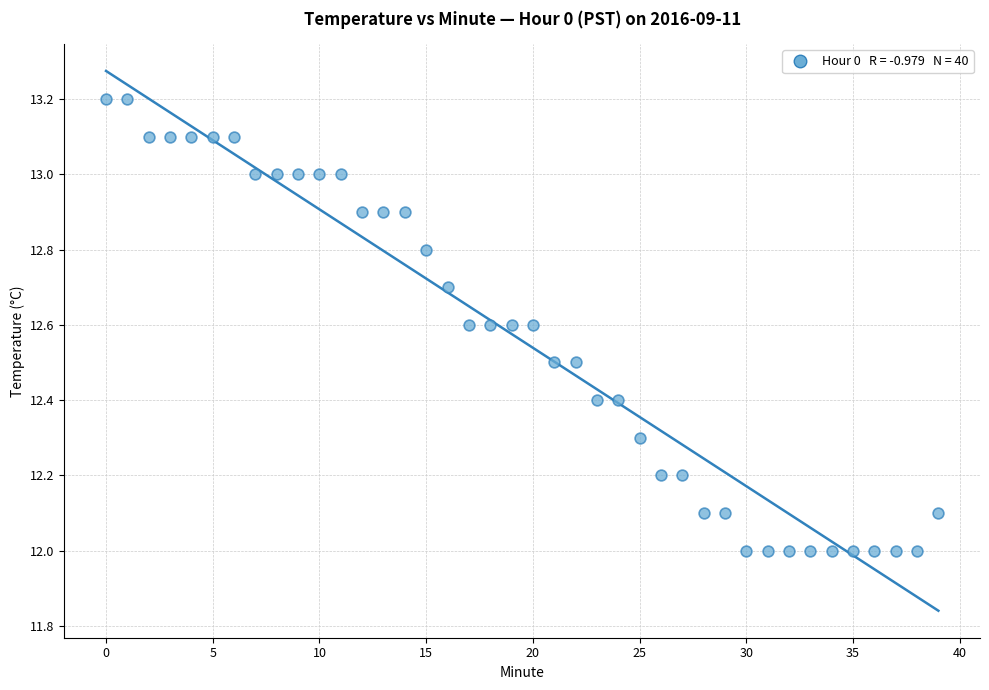

What is the range of Y values (max minus min)?

1.2